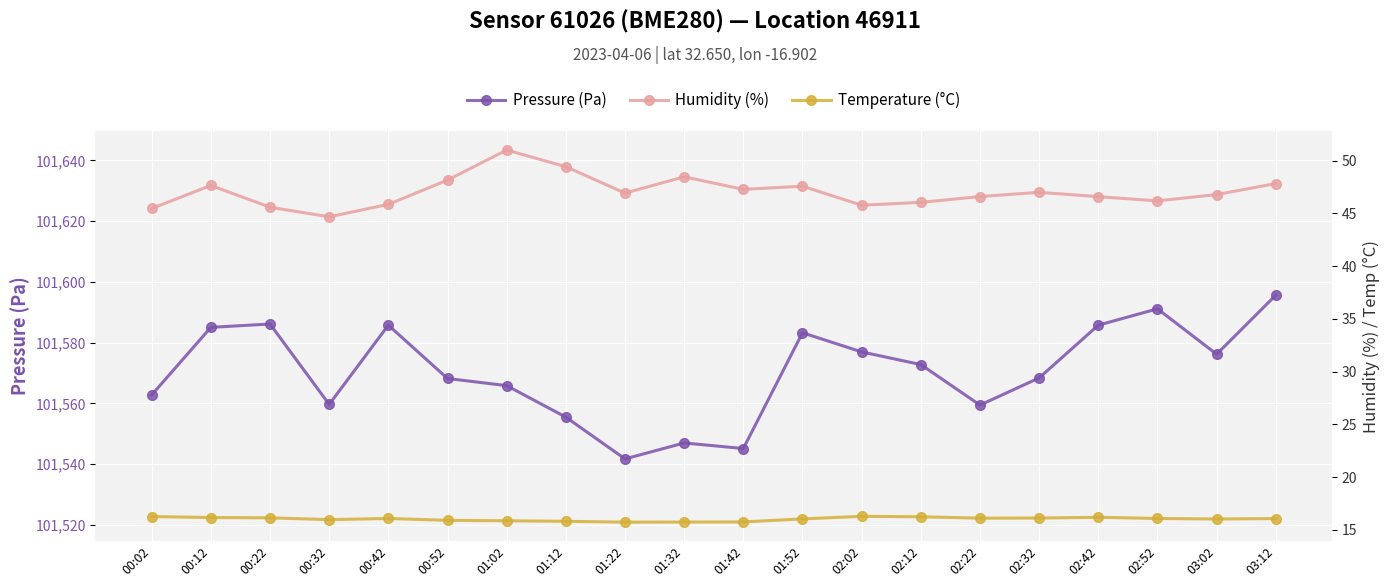

What is the sum of all Temperature (°C) values?

320.6